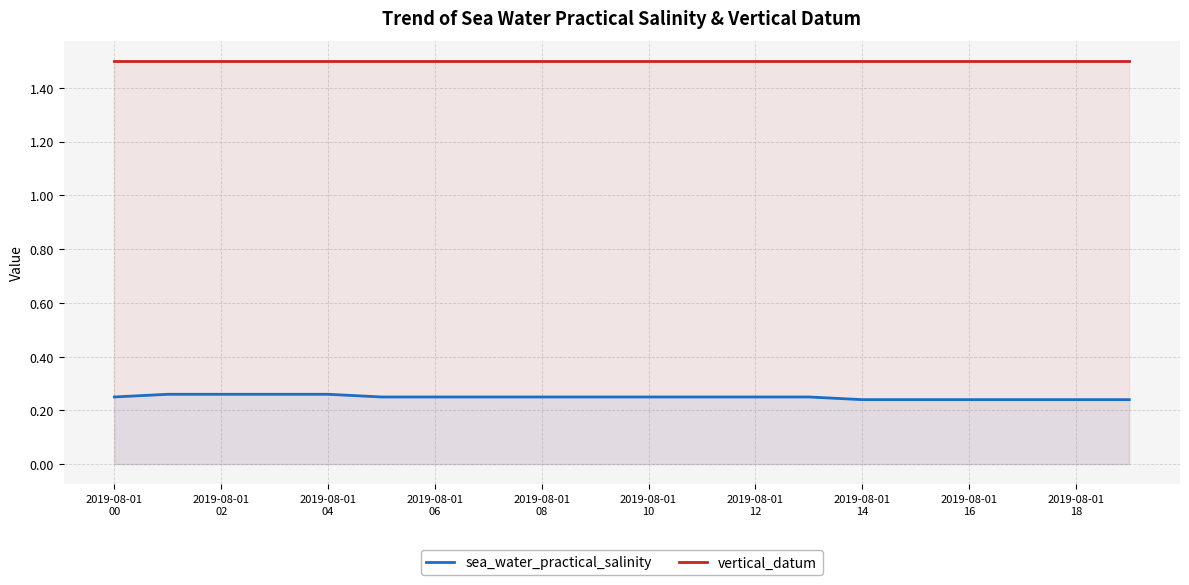

Which series has the largest range (max minus min)?

sea_water_practical_salinity